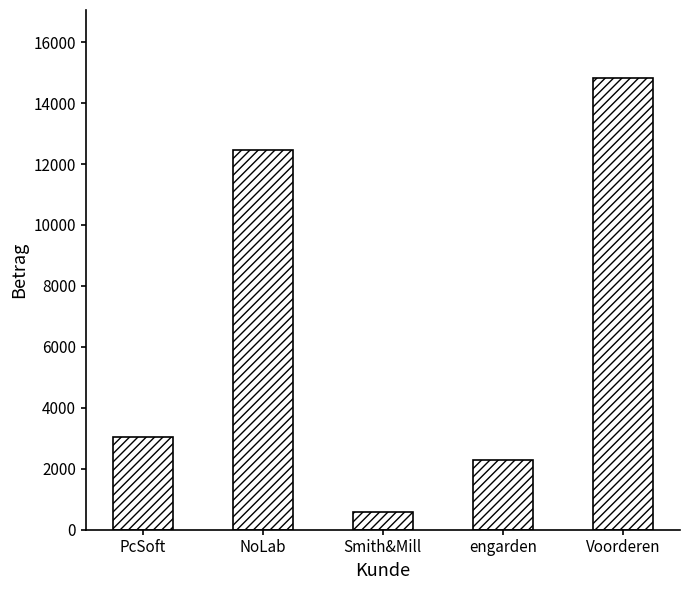

How many bars are there in total?

5